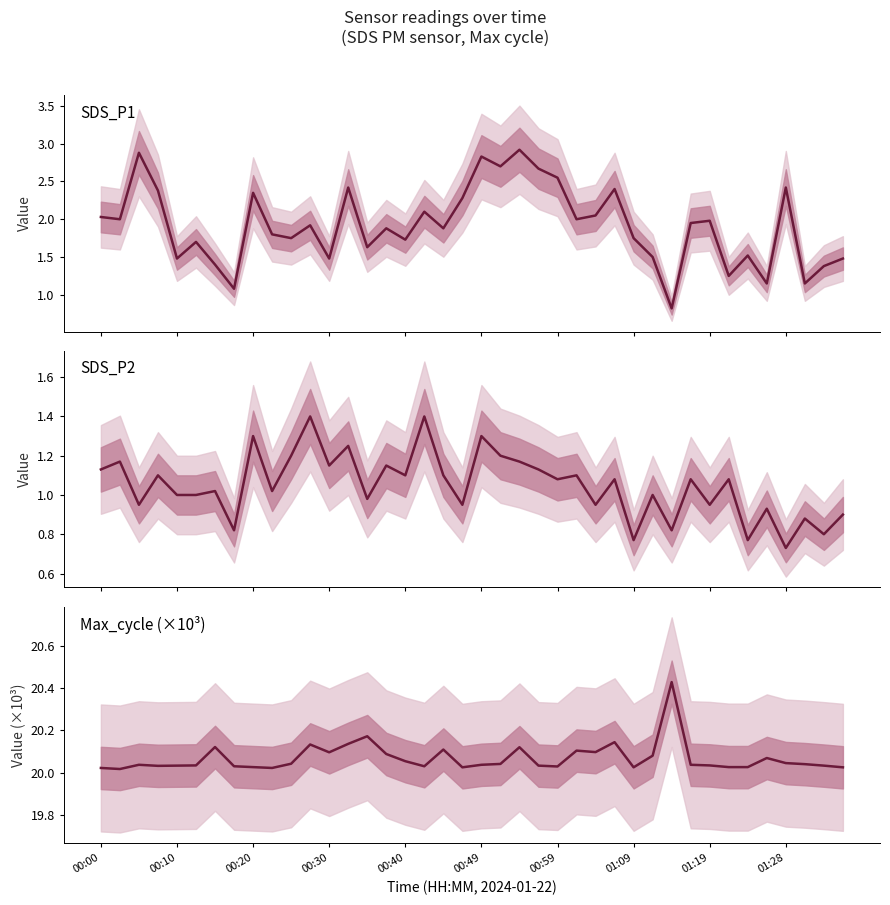

What is the difference between the maximum and minimum values in the Max_cycle (×10³) series?

0.4